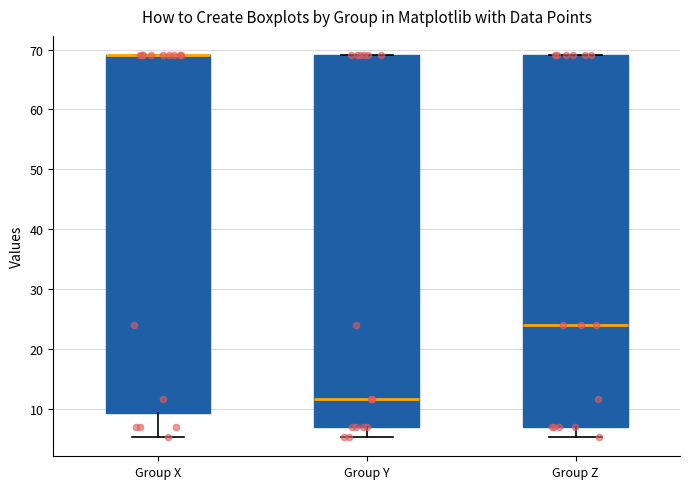

Where does the lower whisker of the box for Group Z end on the y-axis? The values are not printed on the chart, so give them approximately, as read against the axis.

5